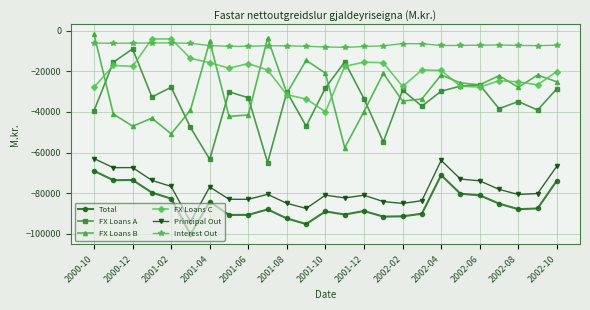

What is the lowest value of the FX Loans B series?

-57635